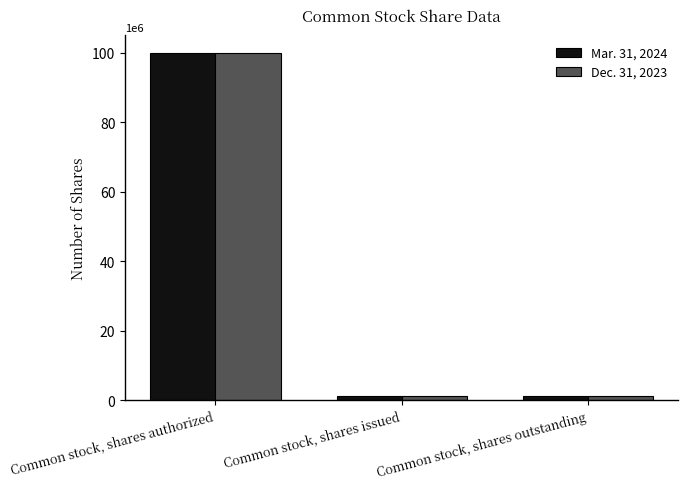

How many Mar. 31, 2024 values are between 1171233 and 100000000?

3